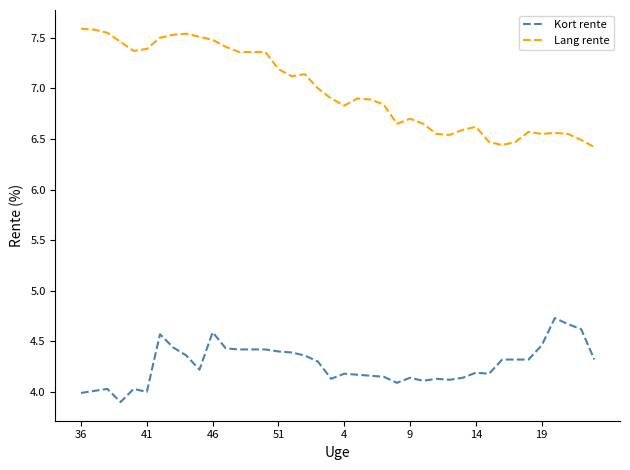

Which series has the largest total across all categories?

Lang rente